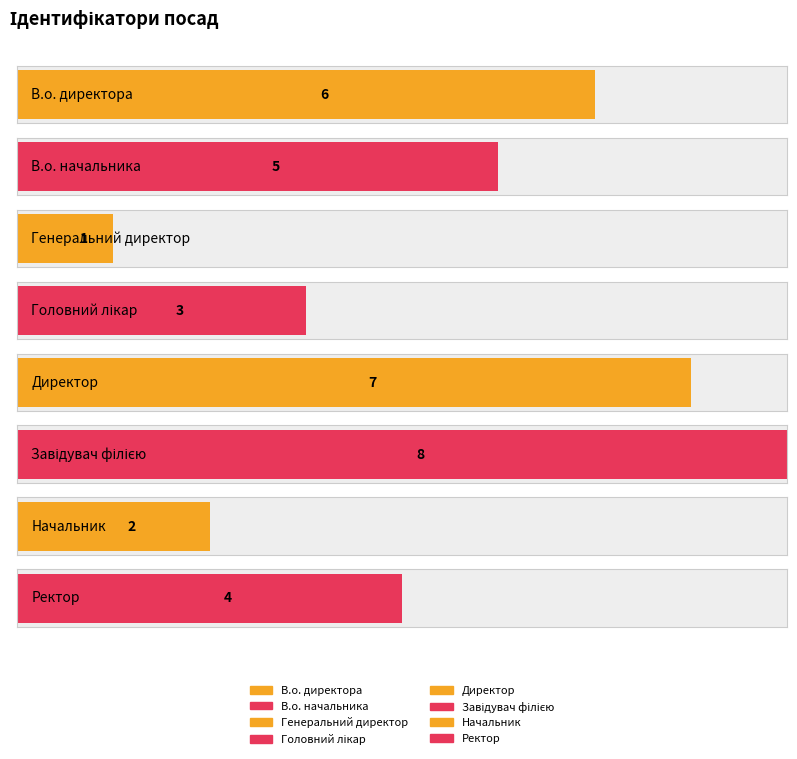

What is the value of the 4th bar from the left?

3